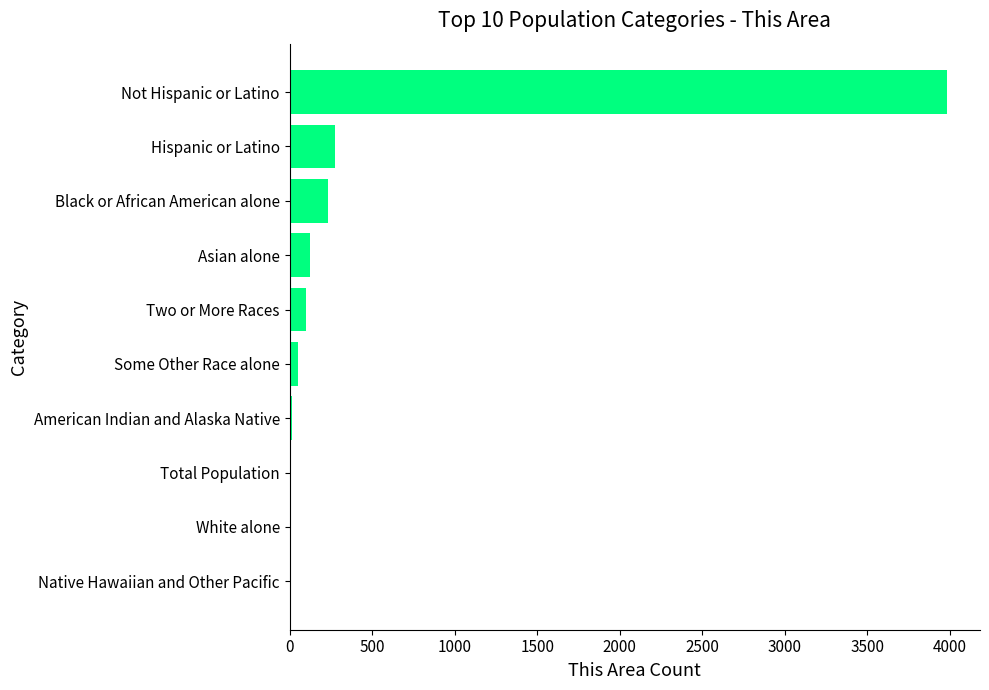

What is the maximum value shown in the chart?

3983